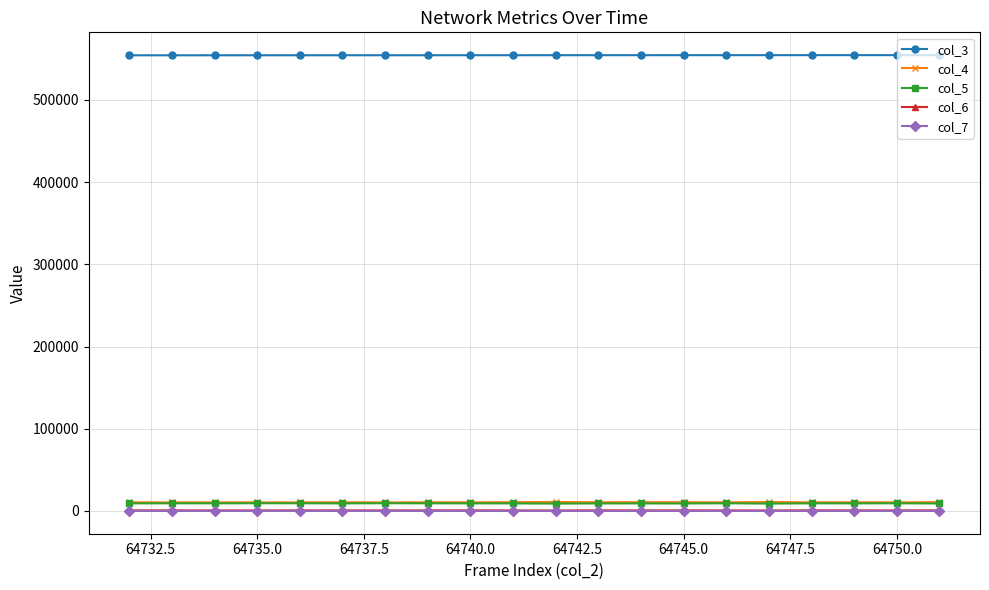

What is the minimum value shown in the chart?

10